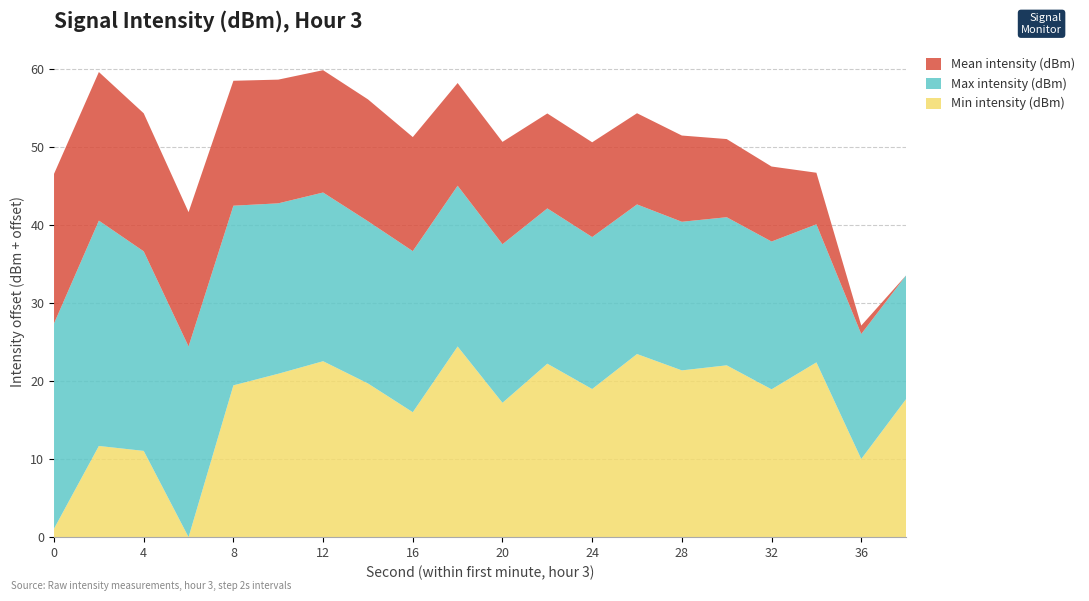

Reading left to right, extract all data points from this chart.

Min intensity (dBm): 0=-148.5	2=-137.9	4=-138.6	6=-149.6	8=-130.2	10=-128.7	12=-127.1	14=-129.9	16=-133.6	18=-125.2	20=-132.4	22=-127.4	24=-130.6	26=-126.2	28=-128.3	30=-127.6	32=-130.7	34=-127.2	36=-139.6	38=-131.9
Max intensity (dBm): 0=-123.3	2=-120.8	4=-124.1	6=-125.2	8=-126.6	10=-127.8	12=-128.0	14=-128.8	16=-129.0	18=-129.0	20=-129.3	22=-129.7	24=-130.1	26=-130.5	28=-130.6	30=-130.6	32=-130.7	34=-131.9	36=-133.6	38=-133.8
Mean intensity (dBm): 0=-130.5	2=-130.6	4=-131.9	6=-132.4	8=-133.6	10=-133.8	12=-133.9	14=-134.0	16=-135.0	18=-136.5	20=-136.5	22=-137.4	24=-137.5	26=-137.9	28=-138.6	30=-139.6	32=-140.0	34=-143.0	36=-148.5	38=-149.6